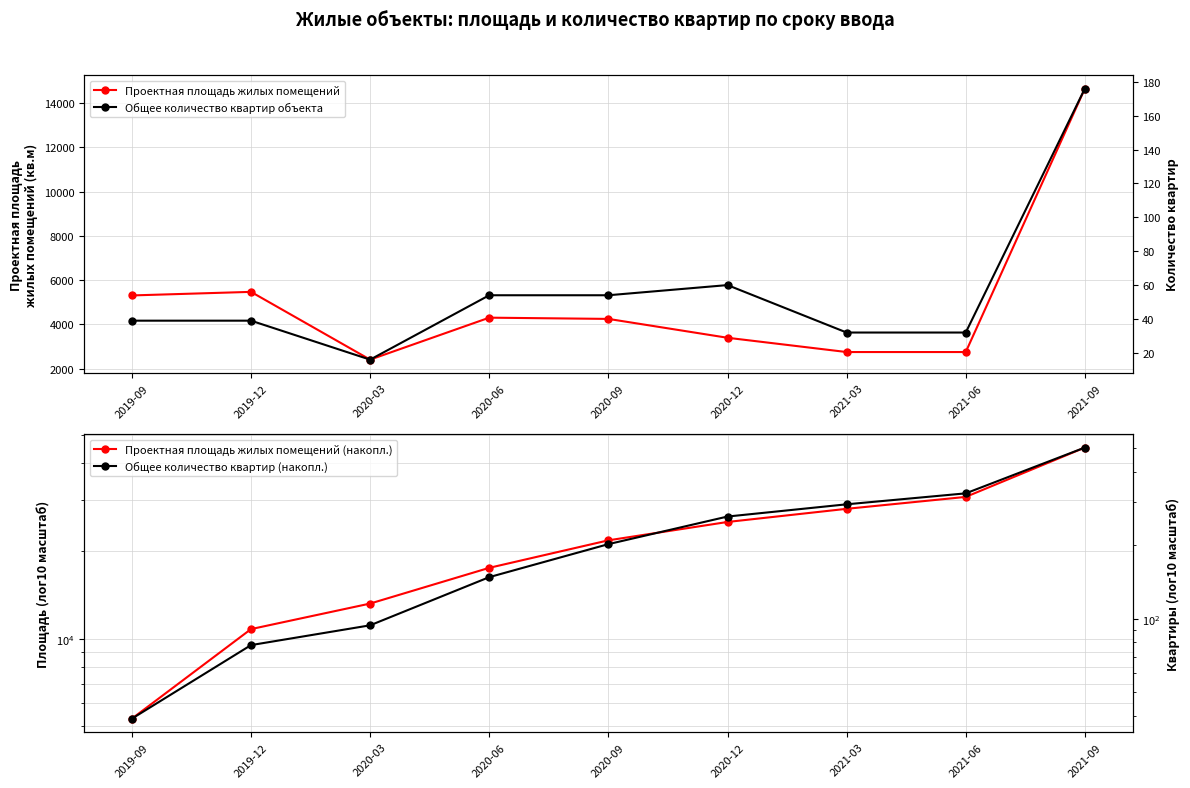

What is the difference between the maximum and second lowest values in the Общее количество квартир объекта series?

144